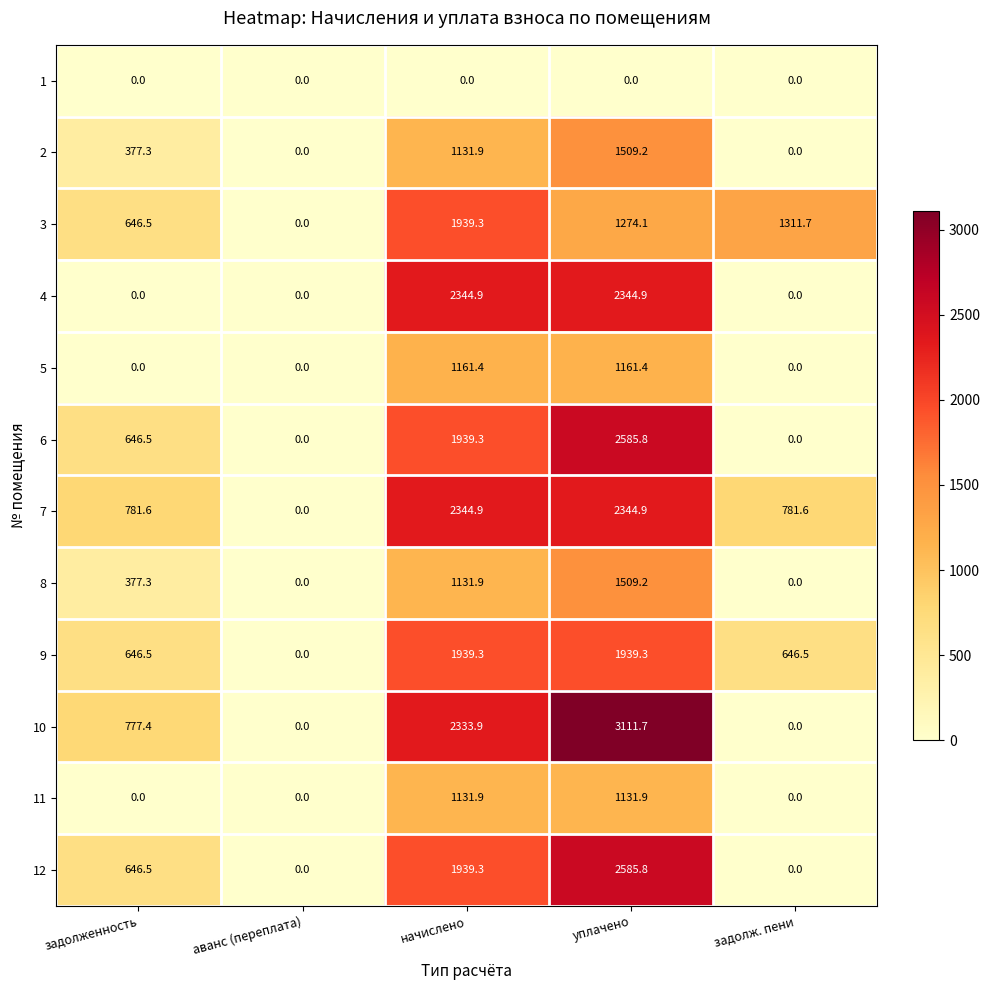

How many data points does each series have?

5